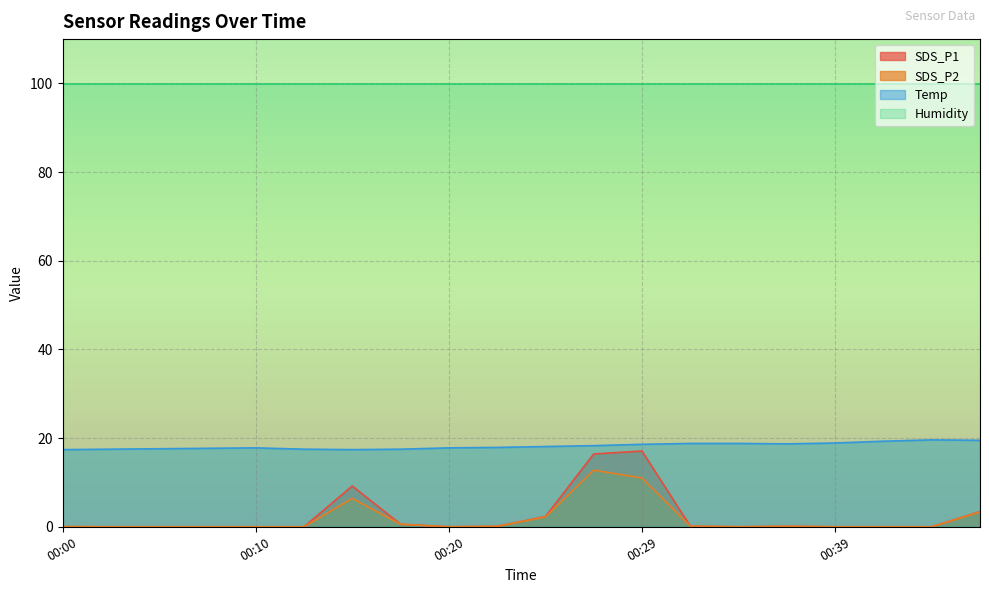

Which series has the largest total across all categories?

Humidity